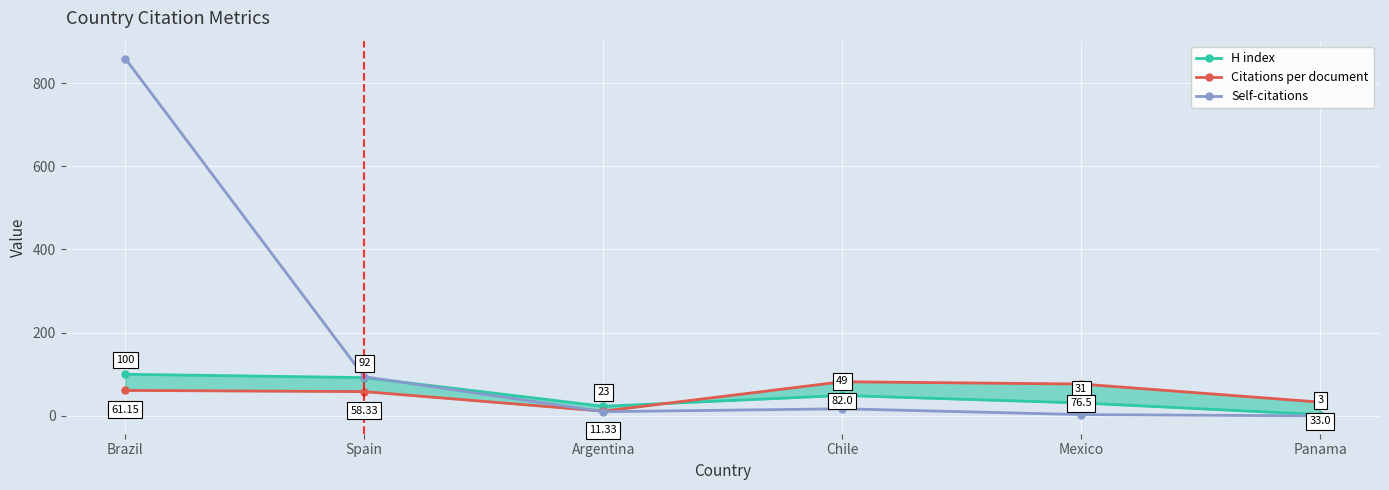

In Citations per document, how many points are lower than both neighbors (excluding endpoints)?

1